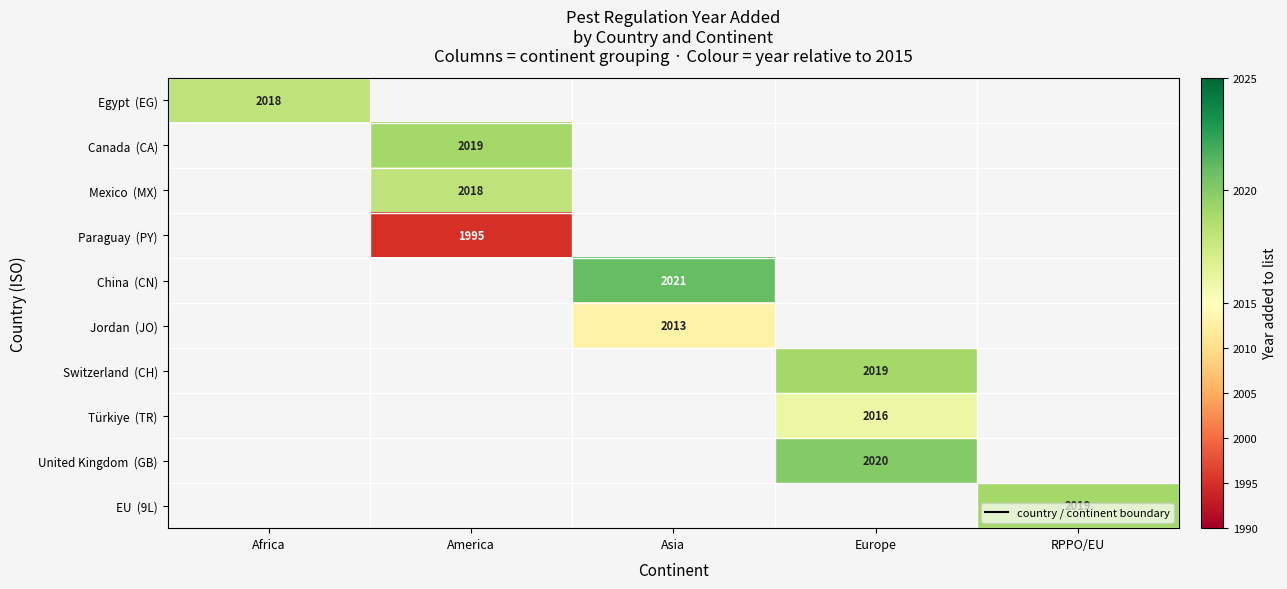

Is the value of Paraguay (PY) at RPPO/EU greater than the value of Canada (CA) at Asia?

No